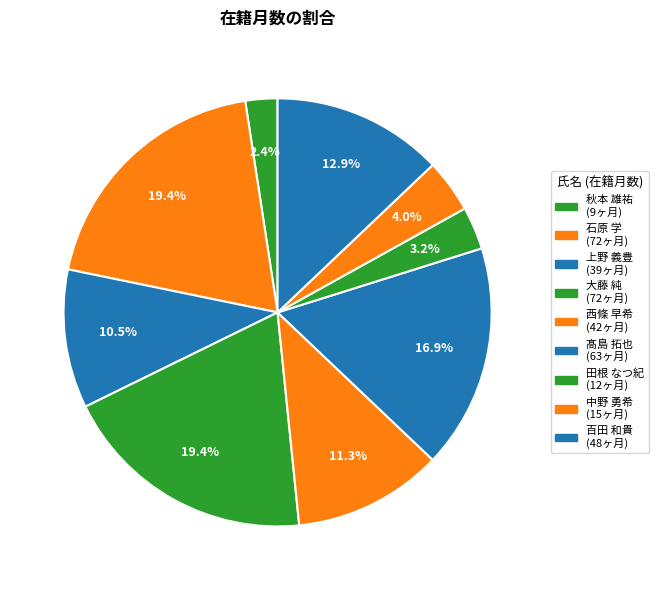

To the nearest percent, what percentage of the pie is 大藤 純?

19%